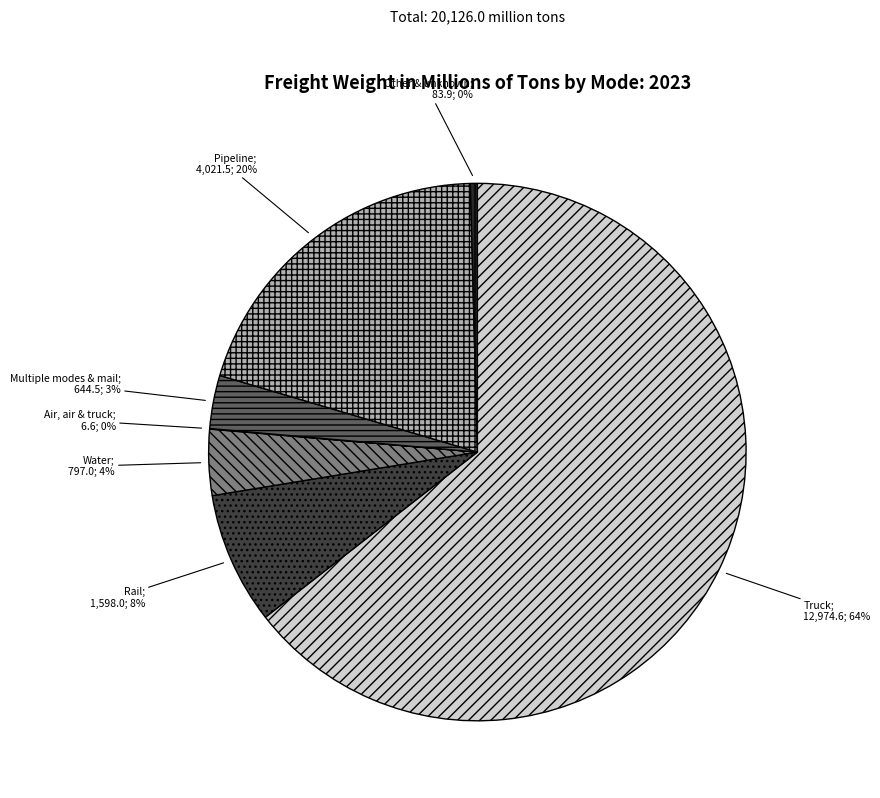

To the nearest percent, what is the average slice percentage?

14%